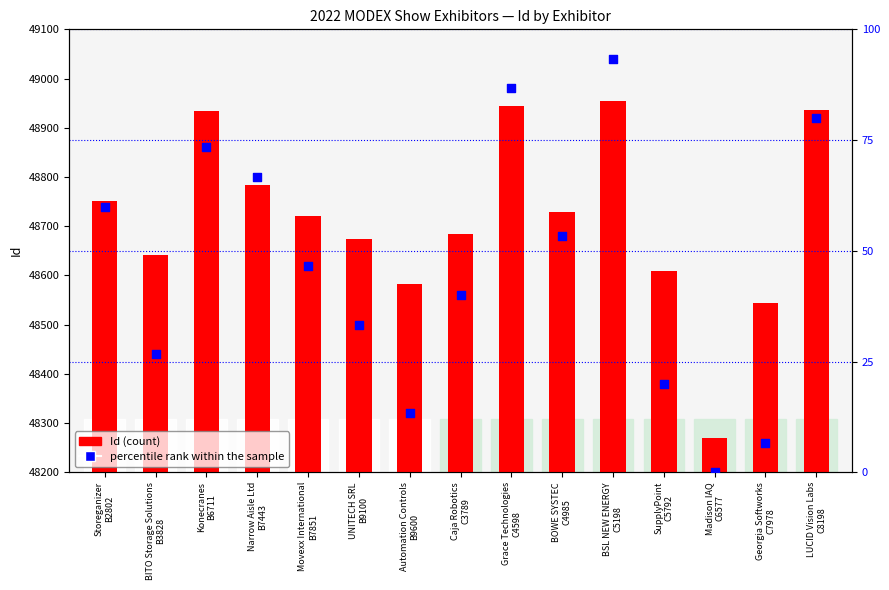

Which series has the largest total across all categories?

Id (count)